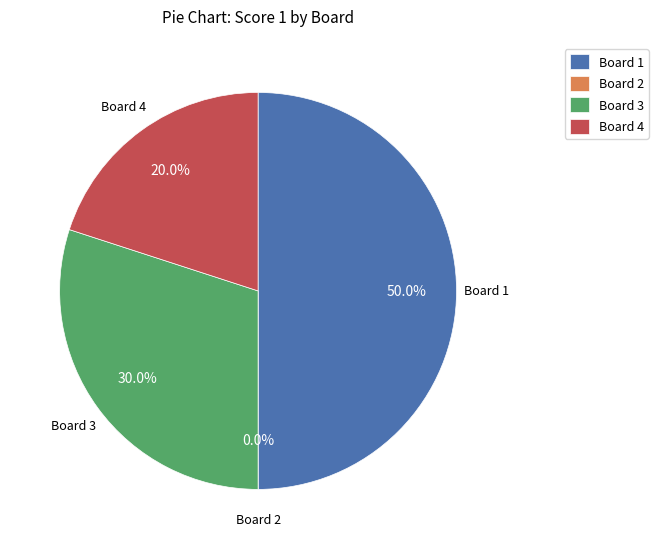

Rank the categories by value from lowest to highest.

Board 2, Board 4, Board 3, Board 1